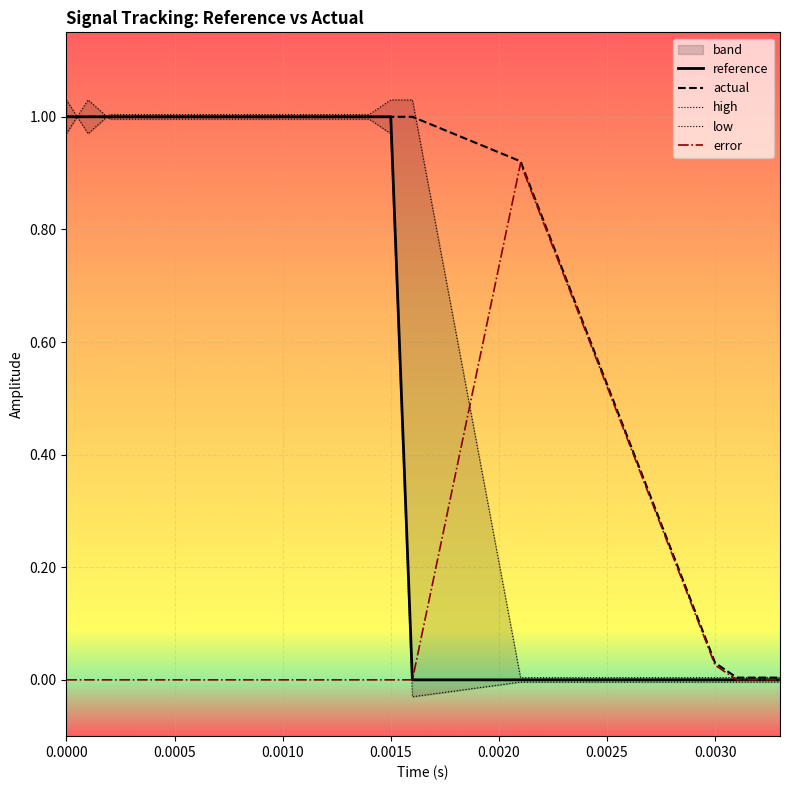

The value of reference at 0.0010 is 1.0. True or false?

True